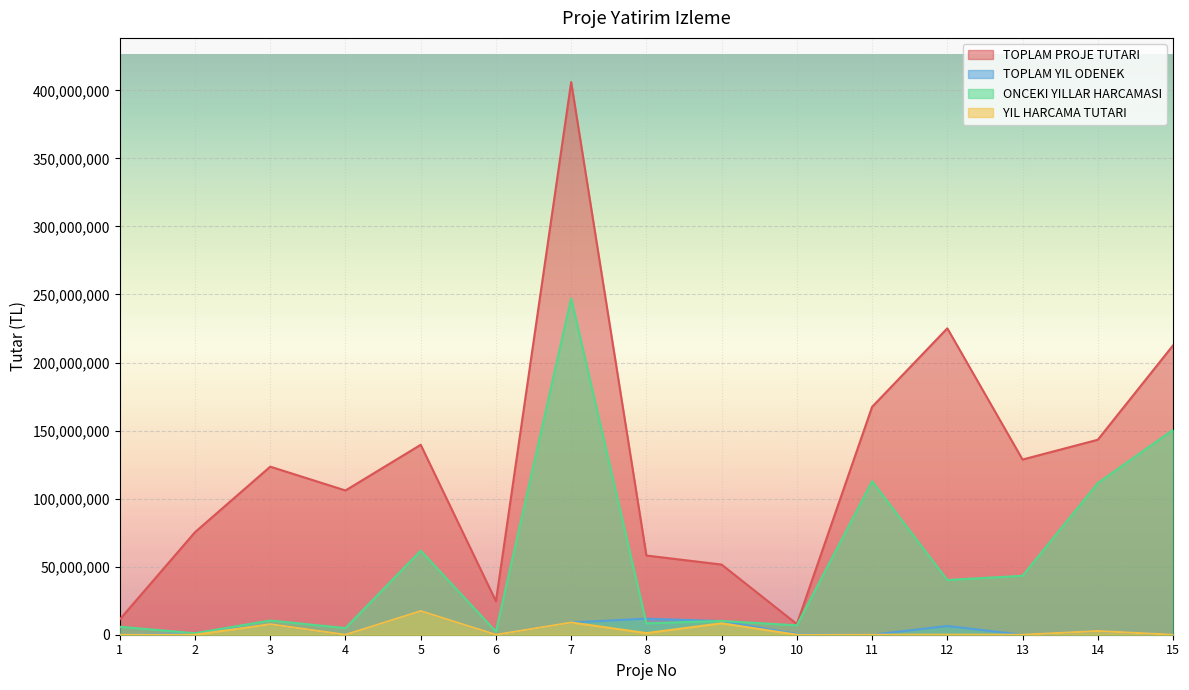

How many lines are shown in the chart?

4